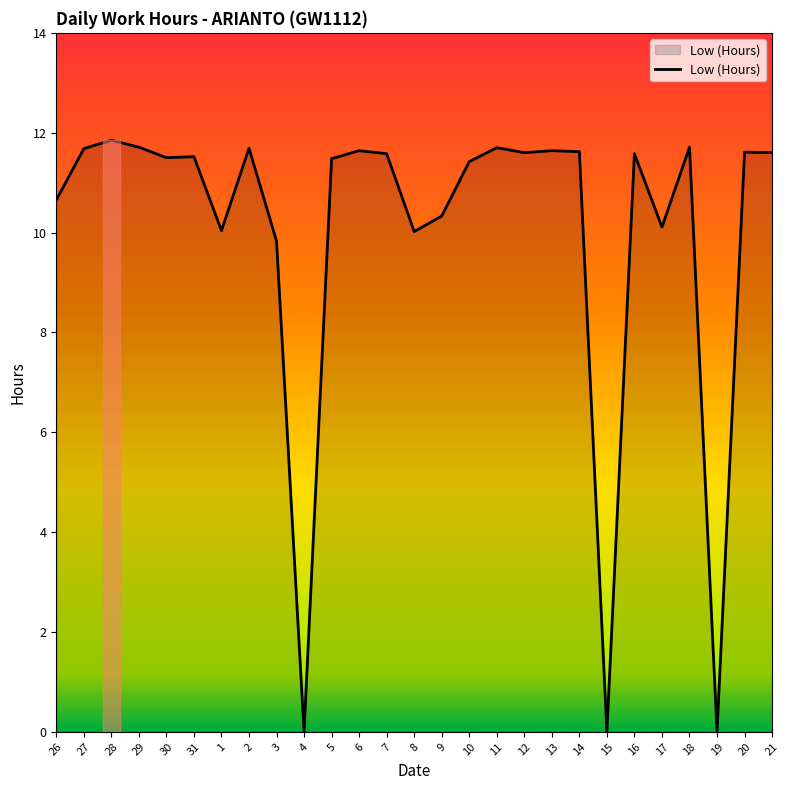

What is the ratio of the value at 21 to the value at 12?

1.0